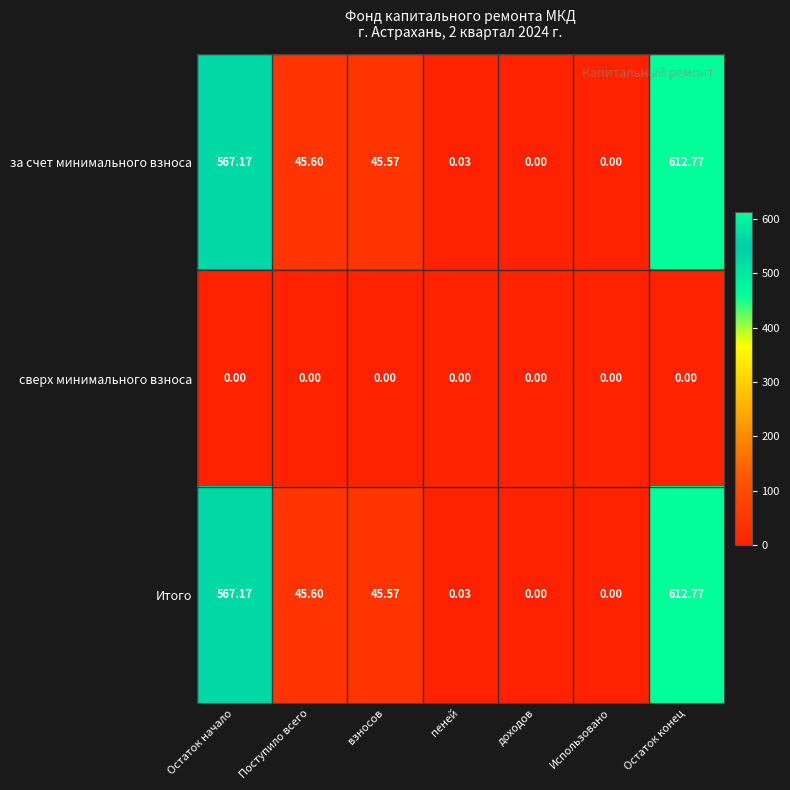

At which category is the sum across all series the highest?

Остаток конец